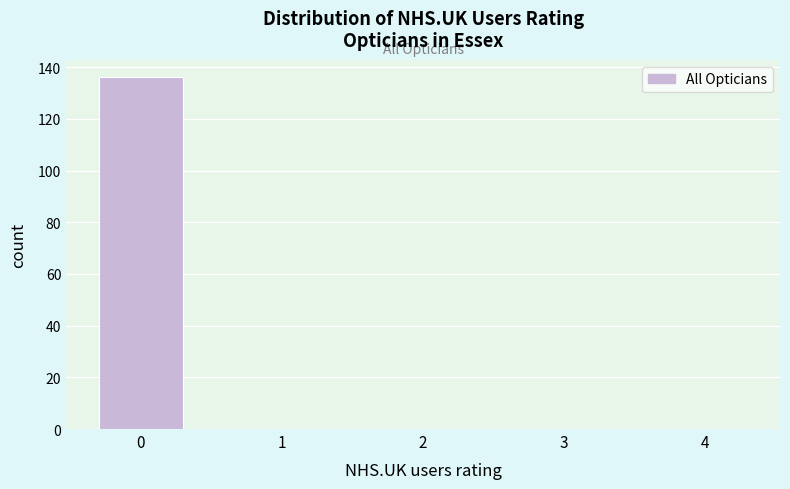

Reading left to right, list all the values displayed in this chart.

0=136	1=0	2=0	3=0	4=0